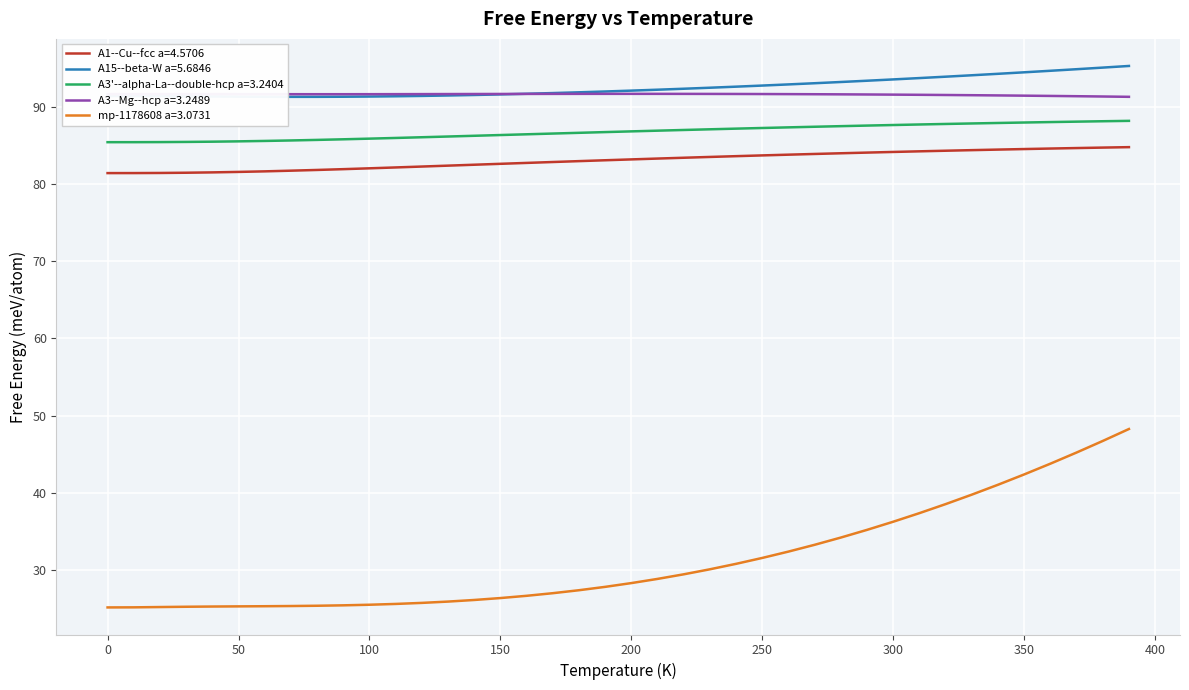

Which series has the largest range (max minus min)?

mp-1178608 a=3.0731